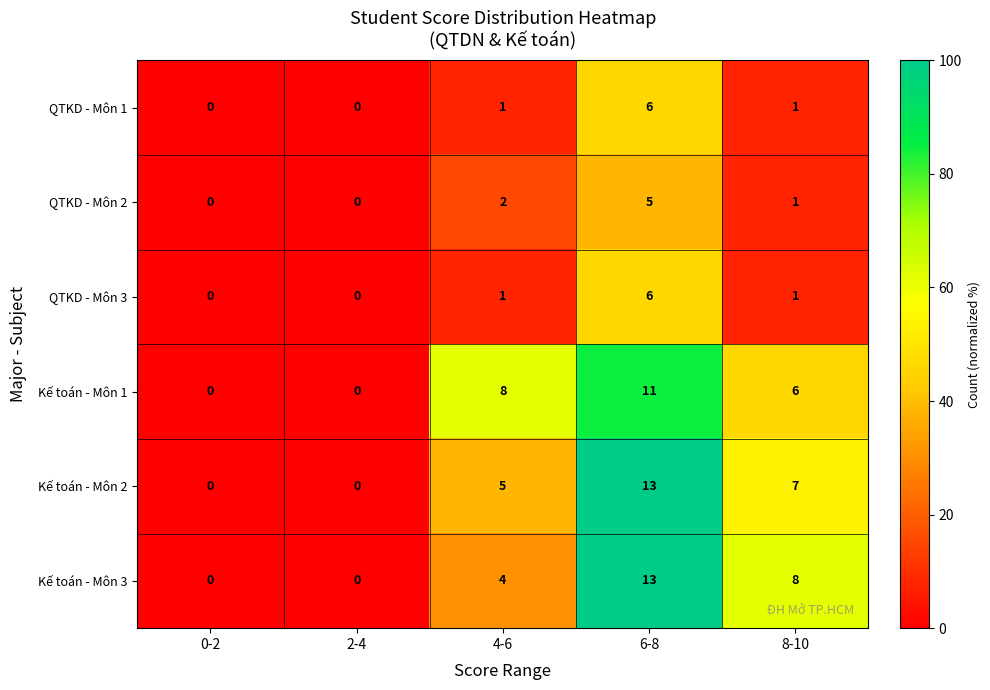

What is the sum of all QTKD - Môn 1 values?

8